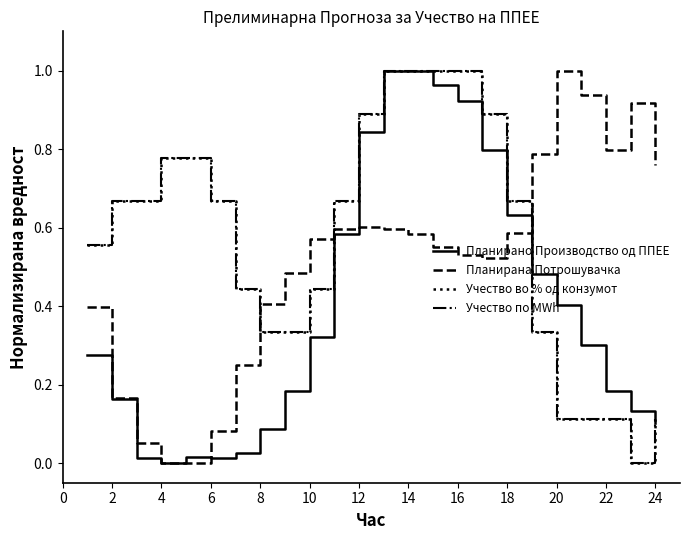

Does the chart have visible grid lines?

No